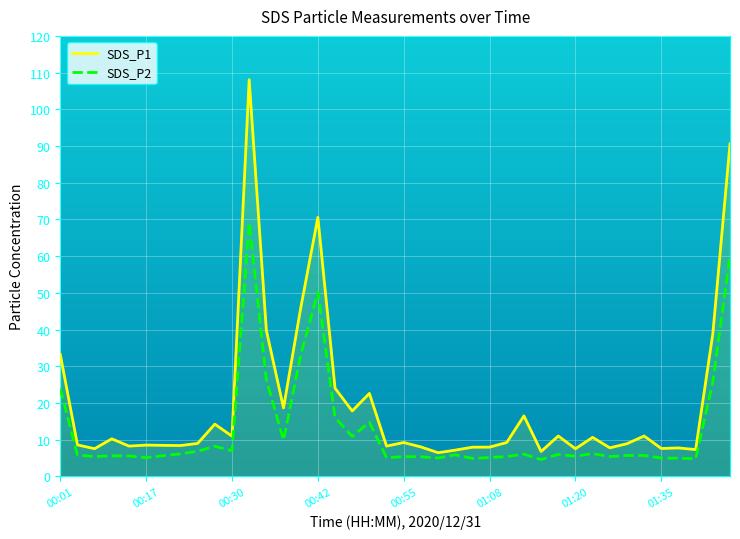

List the series in order of their overall mean, lowest first.

SDS_P2, SDS_P1